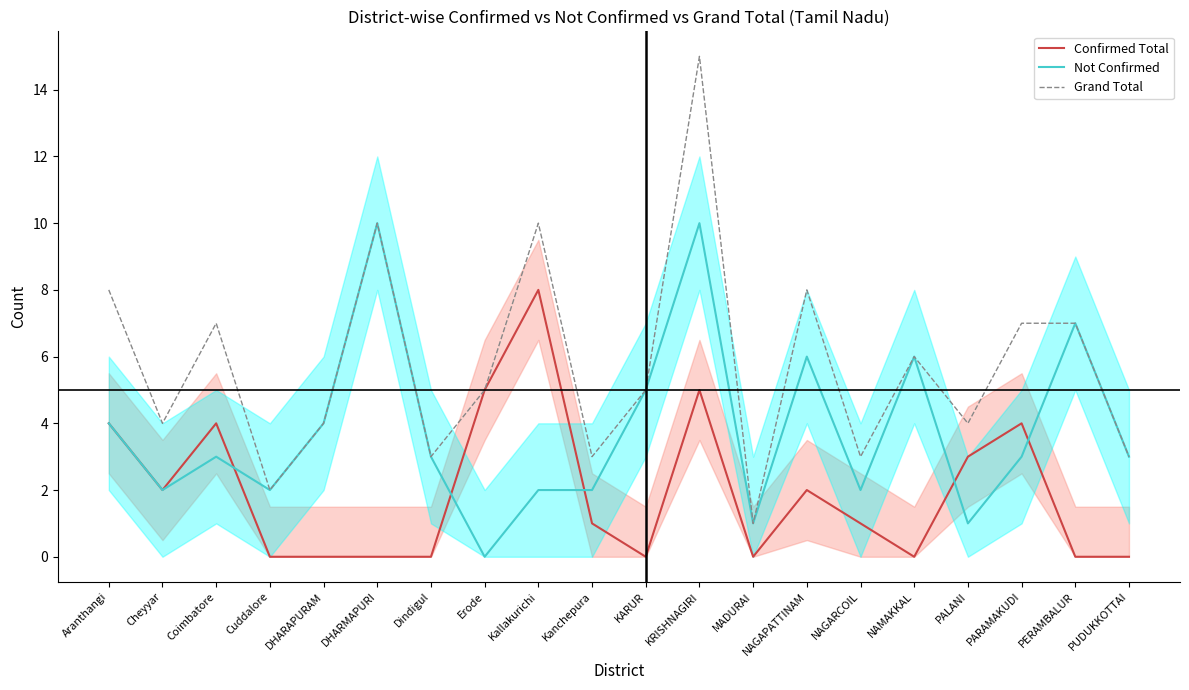

List the series in order of their overall mean, highest first.

Grand Total, Not Confirmed, Confirmed Total